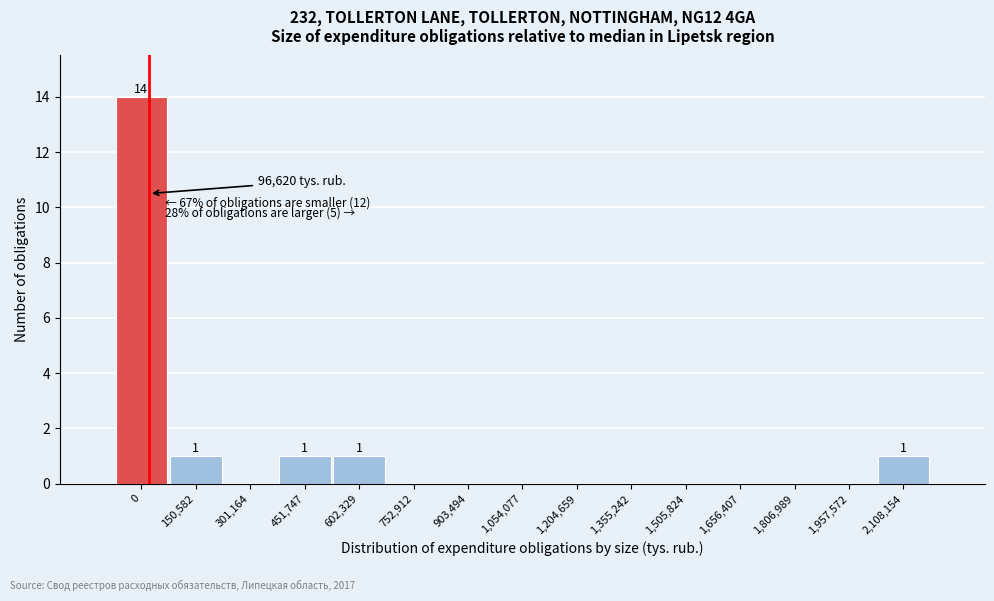

Reading right to left, what are all the values shown in this chart?

2,108,154=1	1,957,572=0	1,806,989=0	1,656,407=0	1,505,824=0	1,355,242=0	1,204,659=0	1,054,077=0	903,494=0	752,912=0	602,329=1	451,747=1	301,164=0	150,582=1	0=14